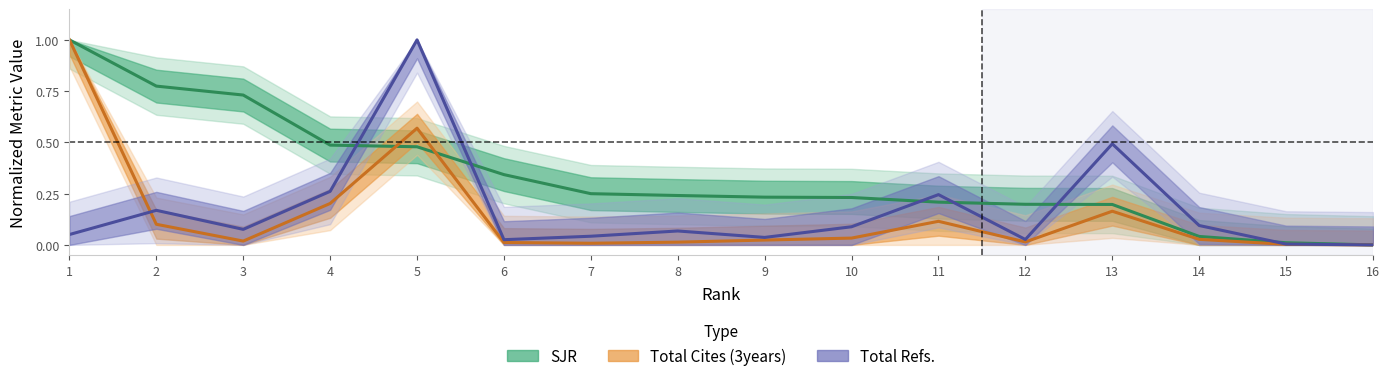

At which category is the sum across all series the highest?

1